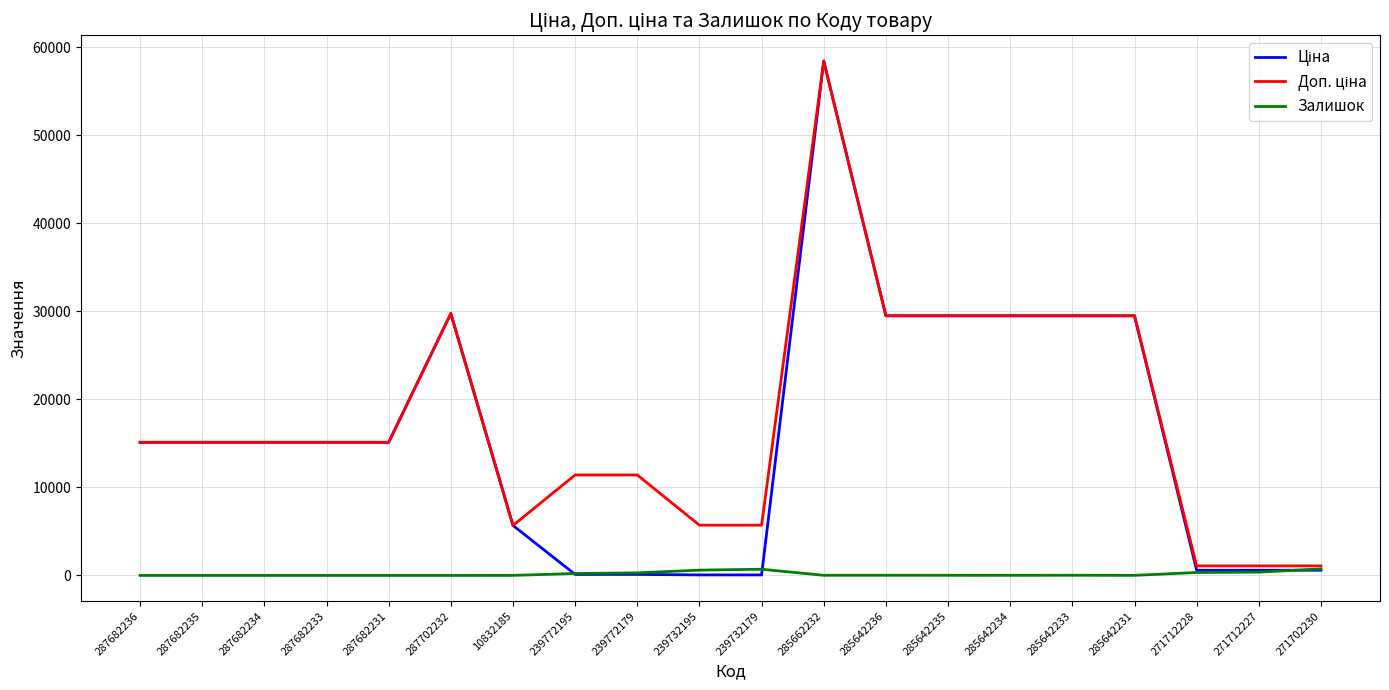

Which label corresponds to the largest value in the chart?

285662232